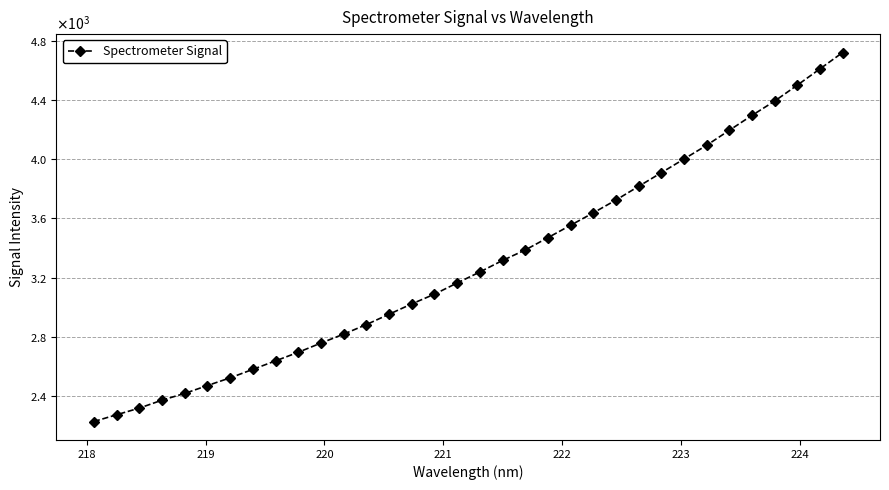

Reading left to right, extract all data points from this chart.

2227.5	2273.1	2318.1	2371.8	2417.4	2470.6	2522.6	2579.9	2637.3	2695.2	2757.7	2817.9	2882.4	2952.4	3022.2	3087.9	3163.5	3237.7	3315.8	3386.4	3469.7	3553.5	3637.3	3723.9	3816.4	3908.3	4000.9	4093.8	4195.0	4295.7	4392.5	4500.1	4610.0	4720.6